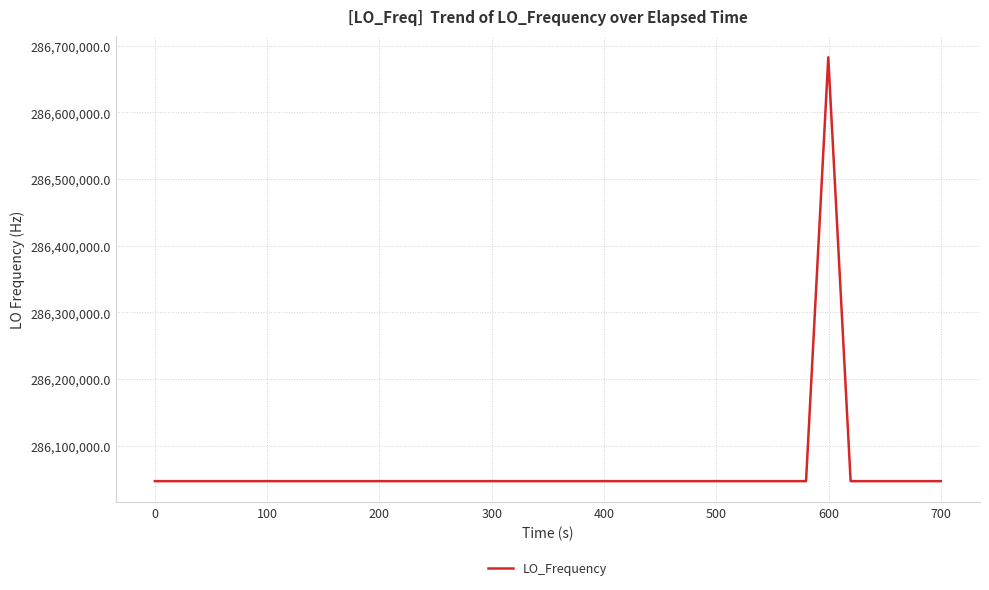

What is the difference between the maximum and minimum values?

635707.4